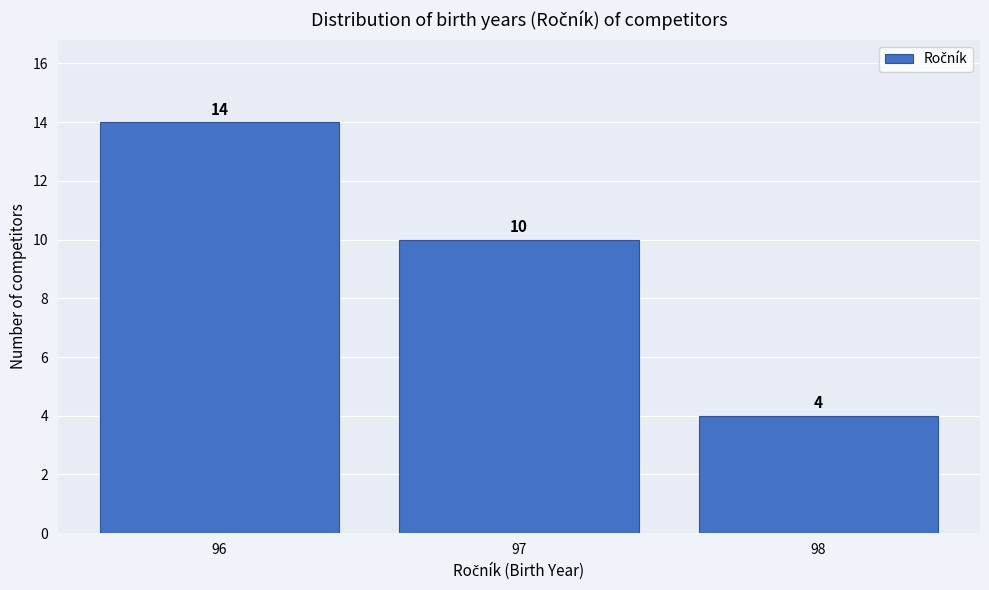

Reading left to right, list every bar in this chart as the range it spans on the x-axis followed by its height.

95.5 to 96.5: 14
96.5 to 97.5: 10
97.5 to 98.5: 4